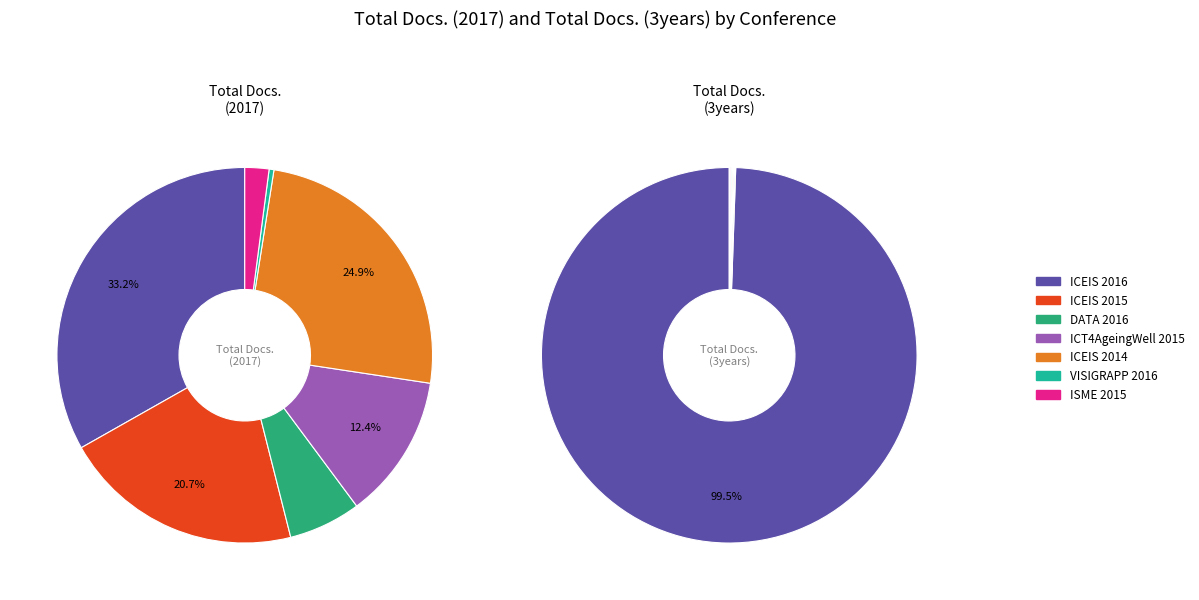

To the nearest percent, what is the difference between the largest and smallest slice percentages?

100%